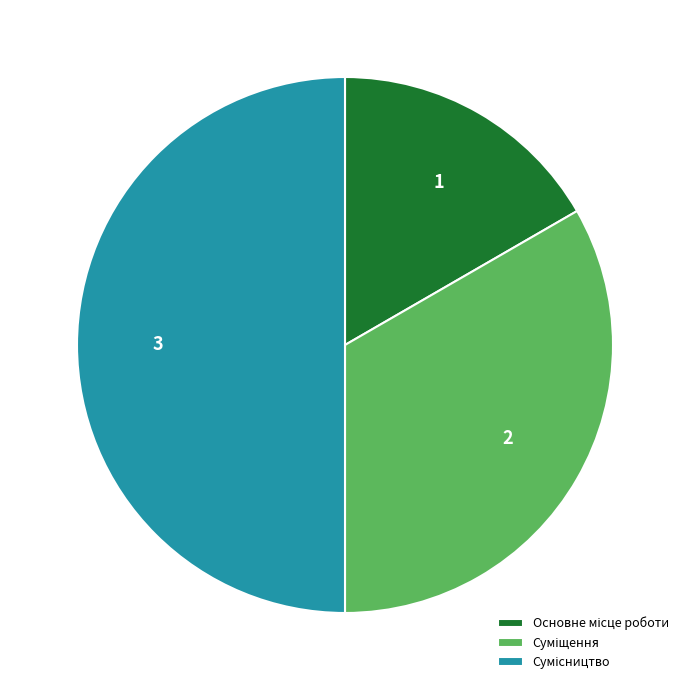

What is the ratio of the value at Основне місце роботи to the value at Суміщення?

0.5